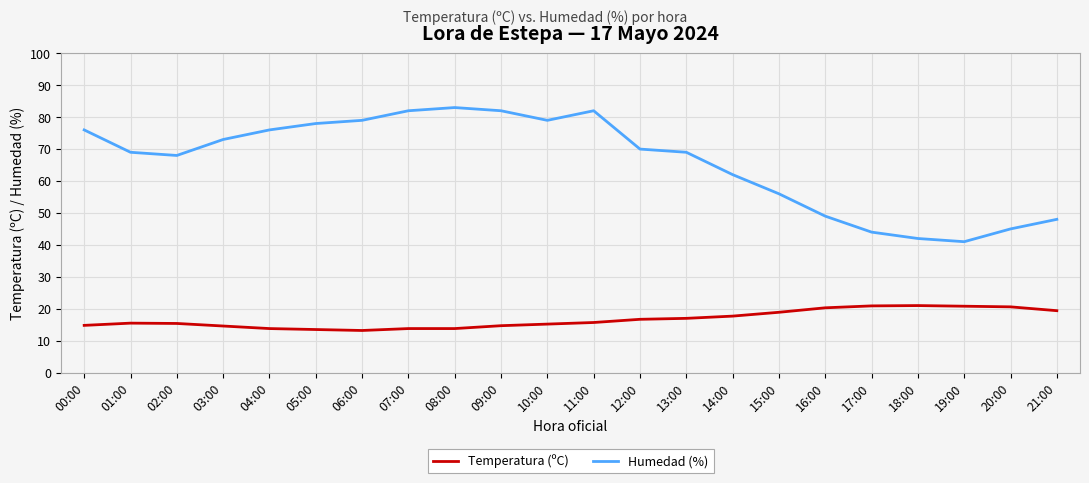

Rank the series by their average value, from lowest to highest.

Temperatura (ºC), Humedad (%)